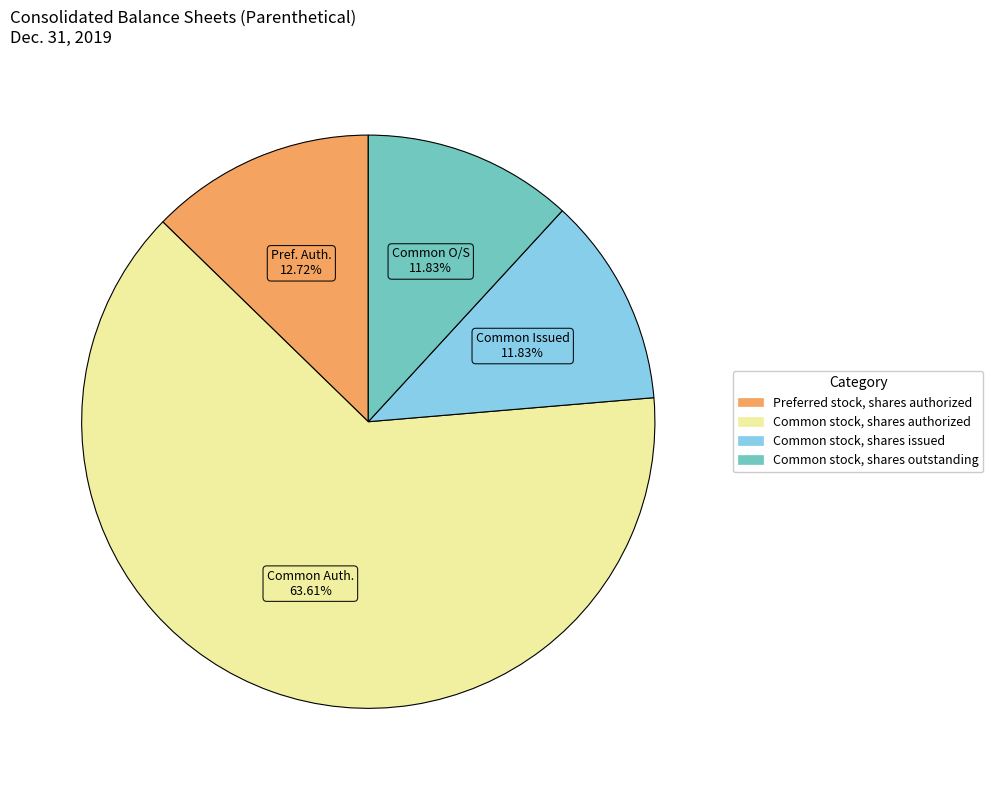

Does any single category account for the majority?

Yes